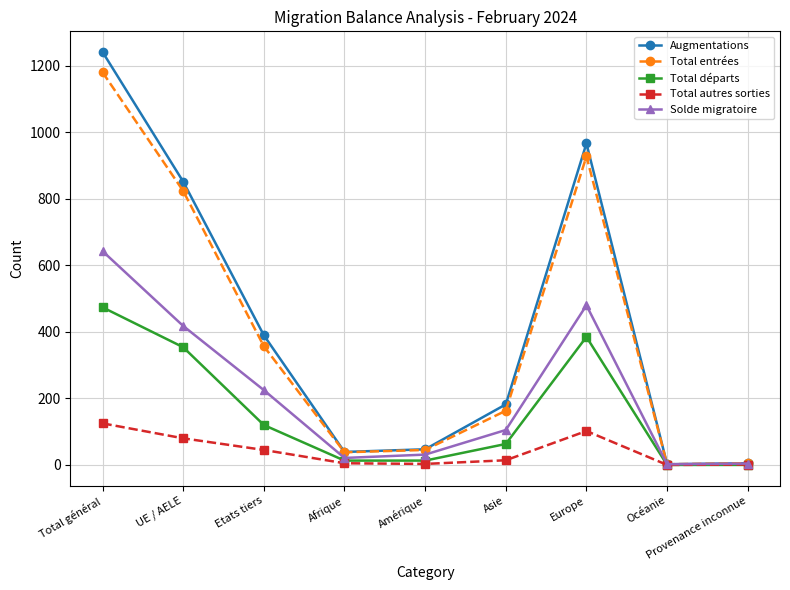

Count the number of data series in this chart.

5